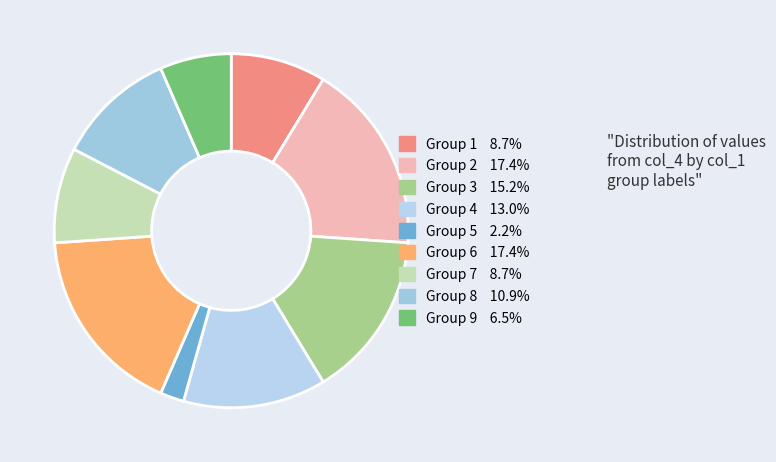

How many slices are in this pie chart?

9